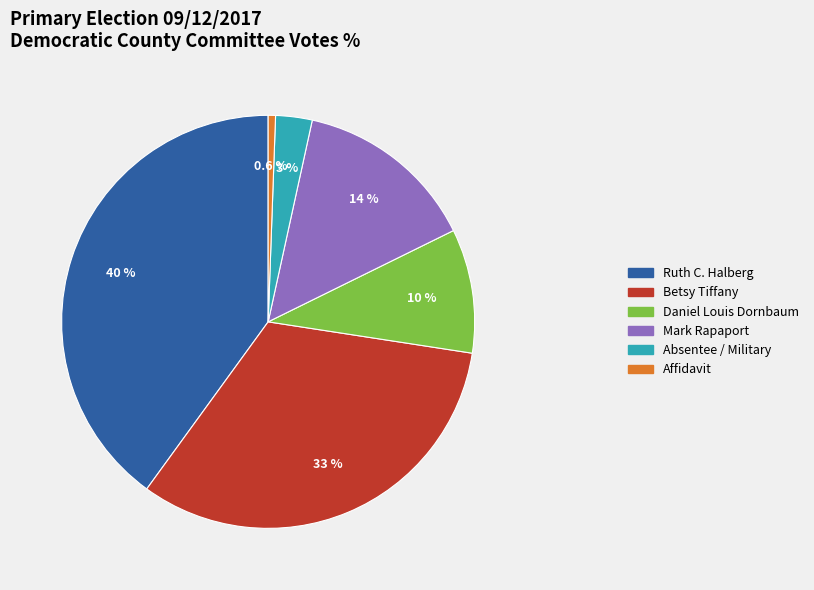

Does any single category account for the majority?

No